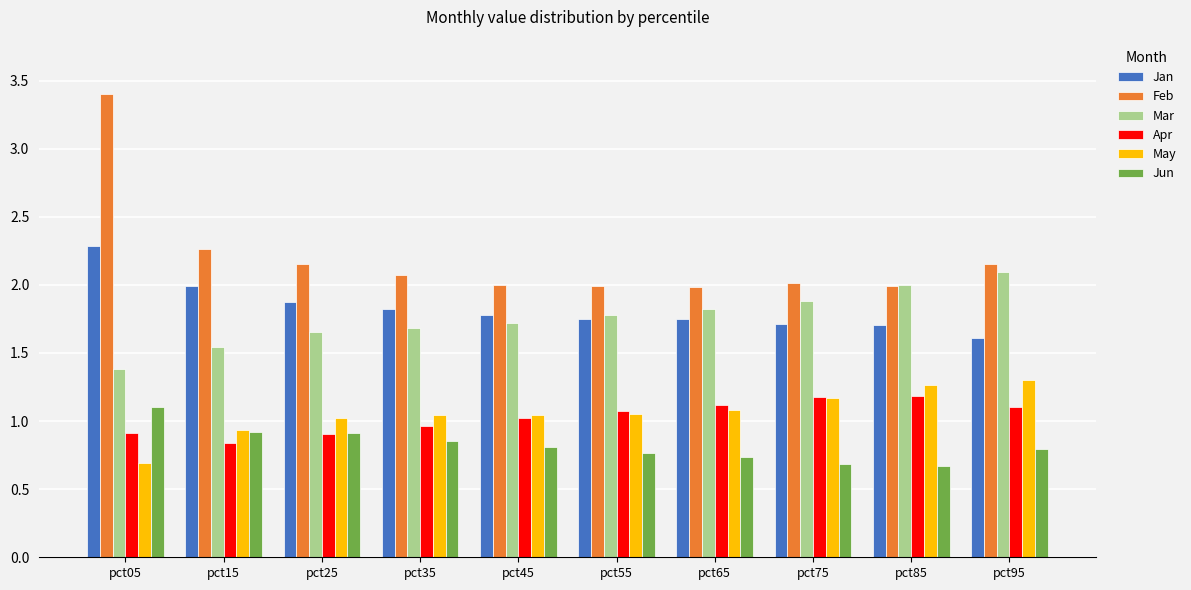

Is it true that May equals 1.0 at pct45?

True